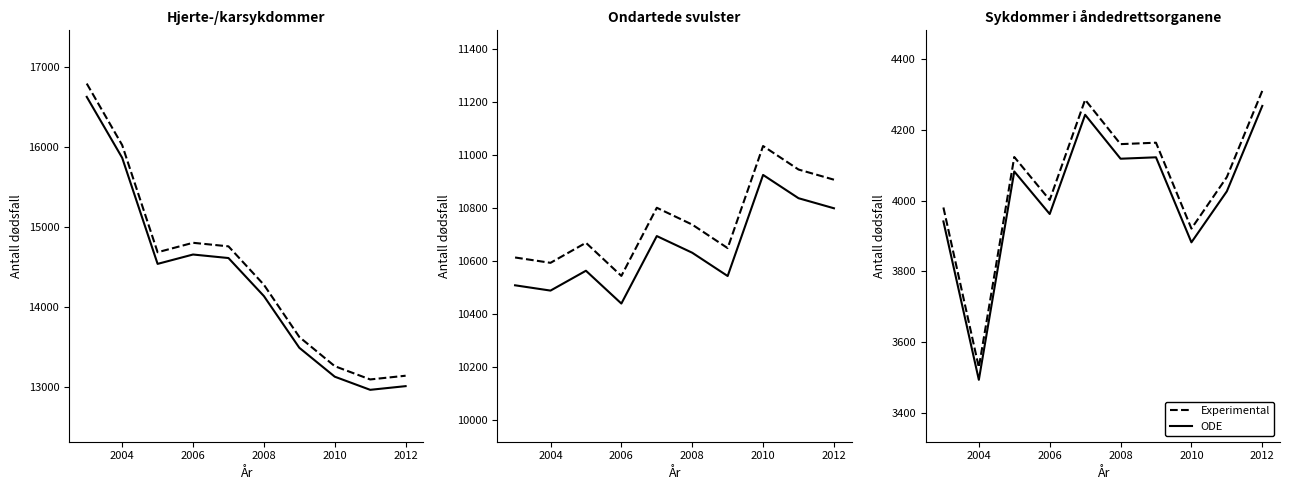

What is the total value across all series at 2010?

7802.8